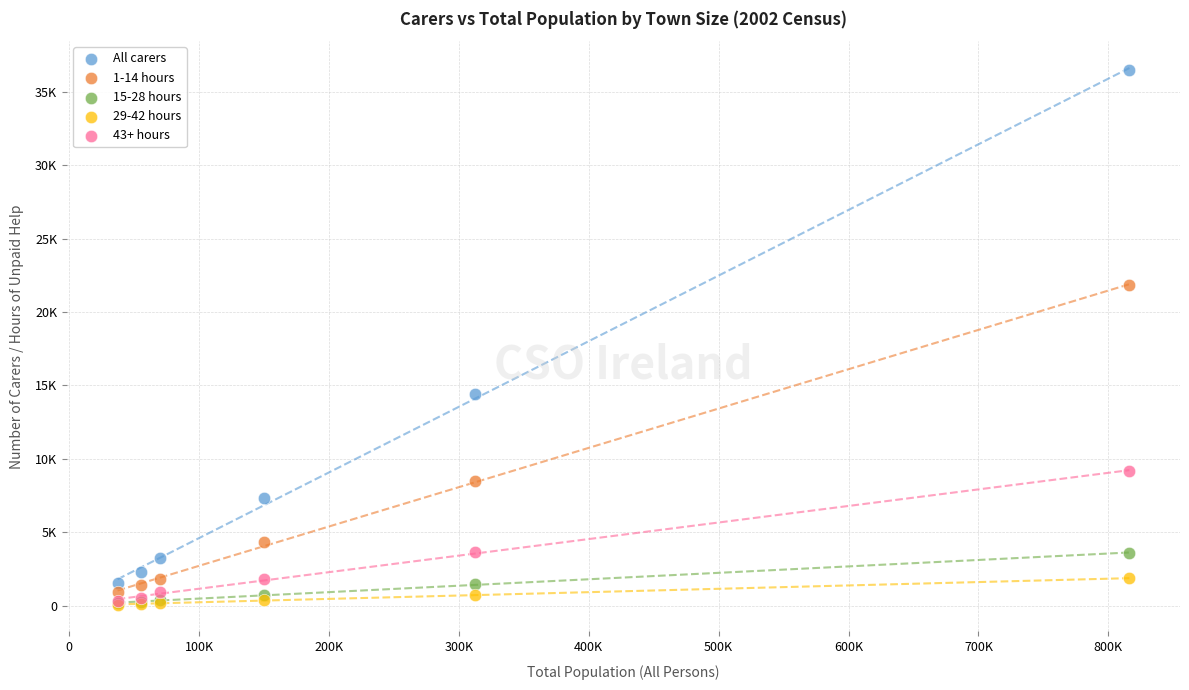

Which series reaches the maximum Y coordinate?

All carers